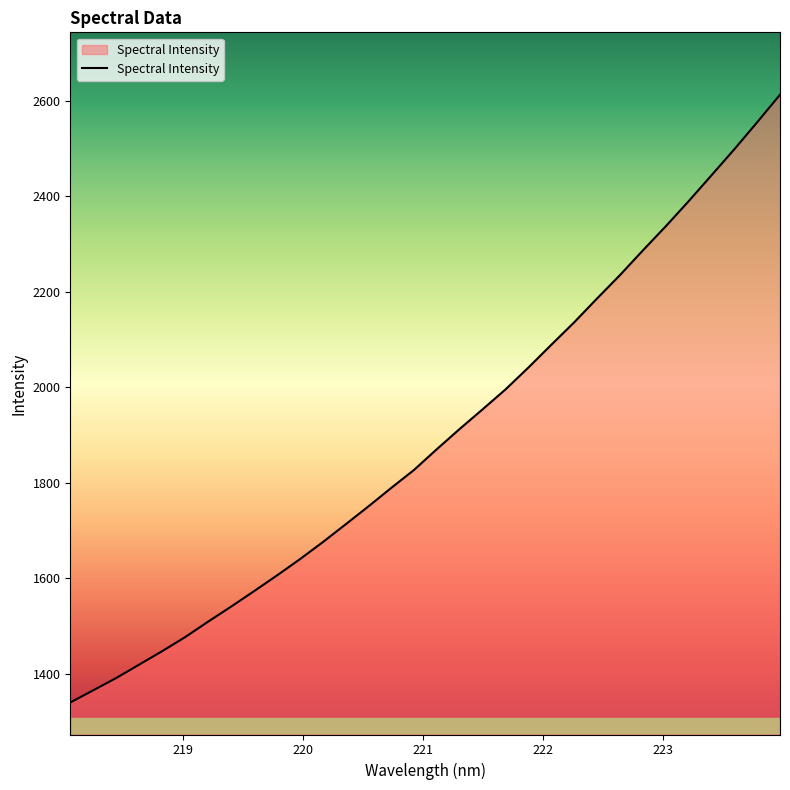

Does the chart have visible grid lines?

No